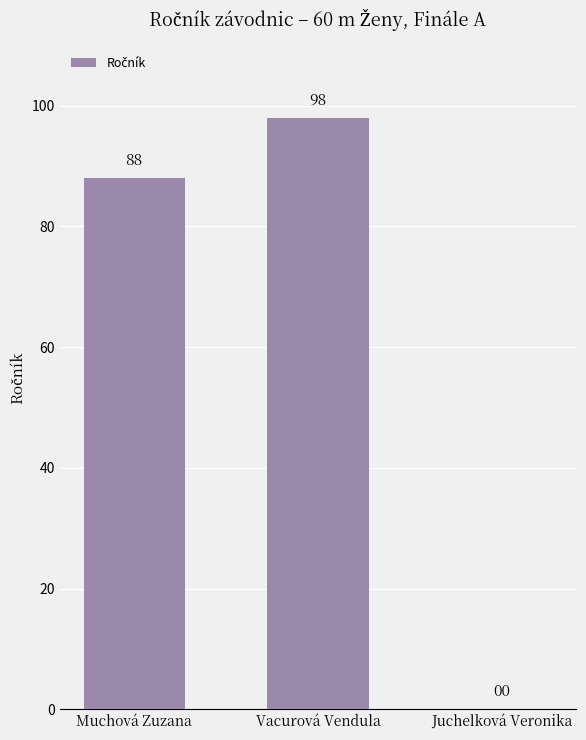

Where is the data nearest to the value 49?

Muchová Zuzana